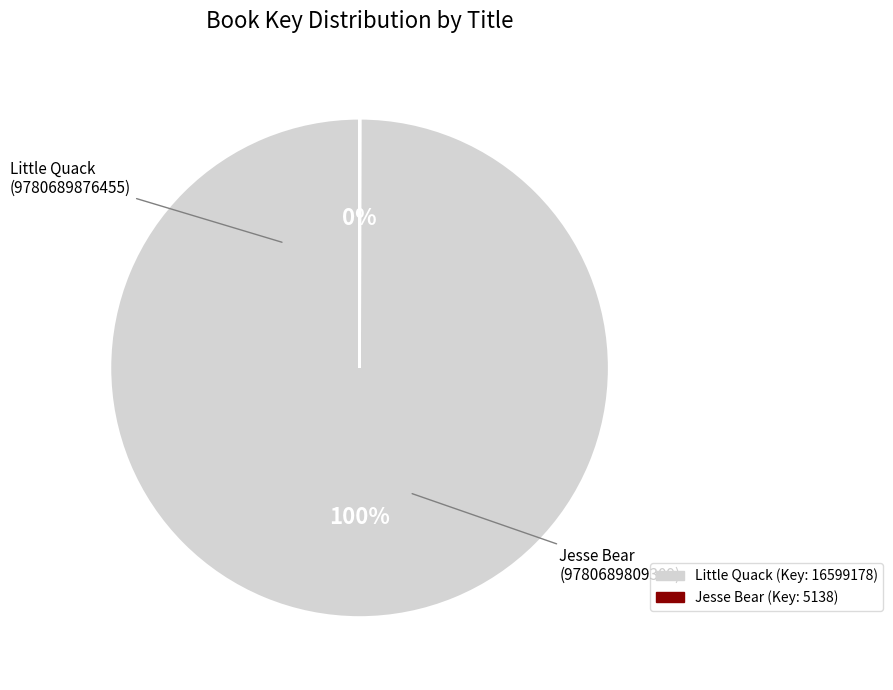

Is there a majority slice in this chart?

Yes